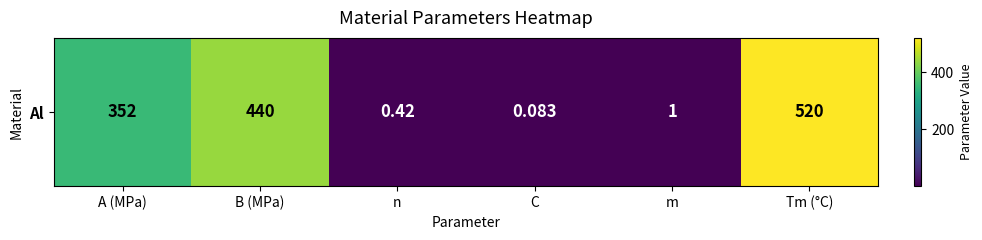

What is the approximate value at n?

0.4